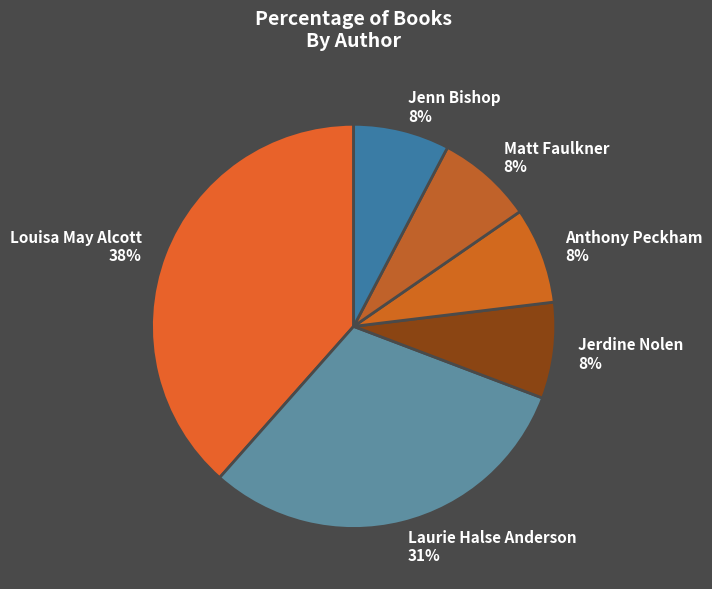

True or false: Laurie Halse Anderson 31% accounts for 37% of the total.

False